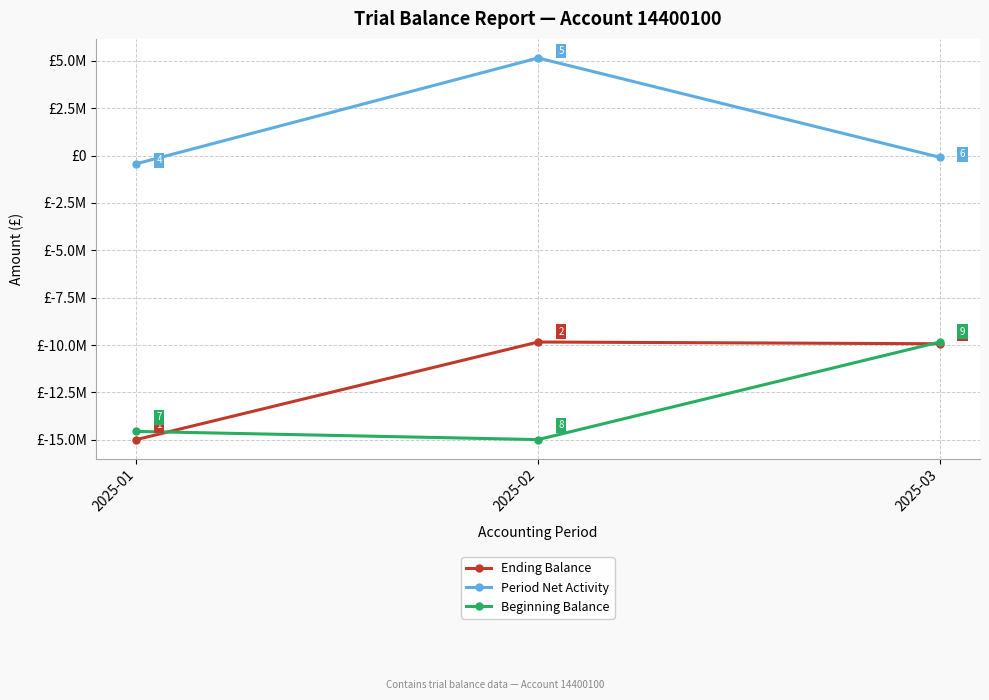

Reading left to right, list all the values displayed in this chart.

Ending Balance: 2025-01=-14988908	2025-02=-9840264	2025-03=-9932011
Period Net Activity: 2025-01=-431788	2025-02=5148644	2025-03=-91747
Beginning Balance: 2025-01=-14557120	2025-02=-14988908	2025-03=-9840264